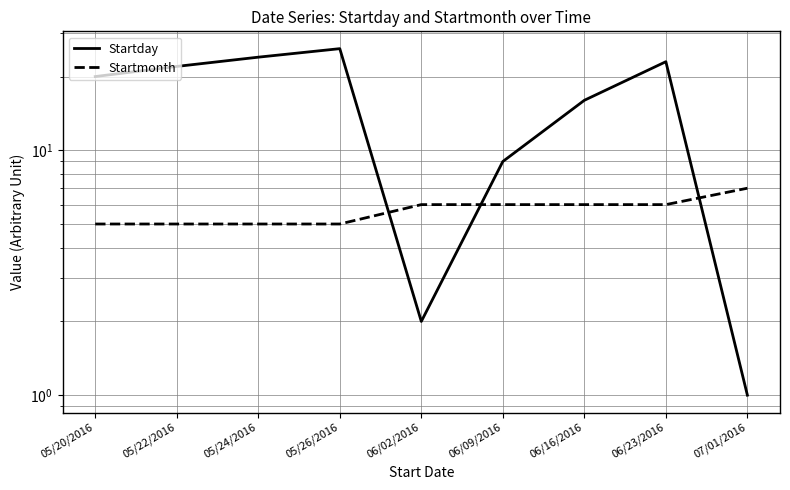

What are all the series names shown in the legend?

Startday, Startmonth